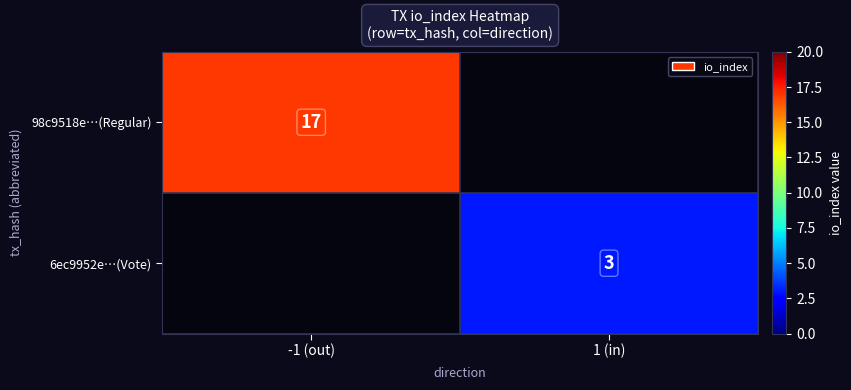

Is it true that 6ec9952e…(Vote) equals 3 at 1 (in)?

True